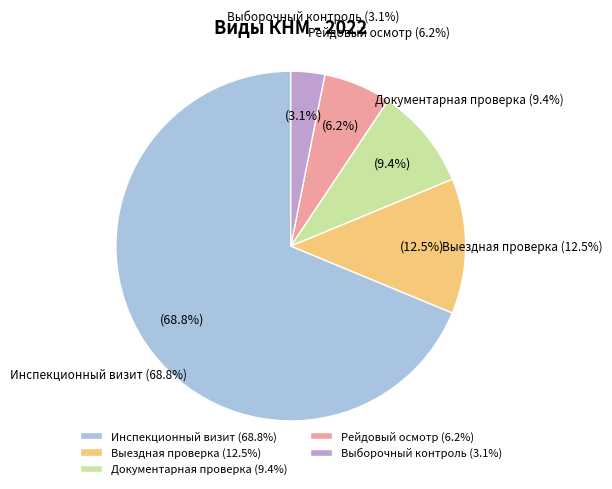

What is the change in value from Инспекционный визит to Документарная проверка?

-19